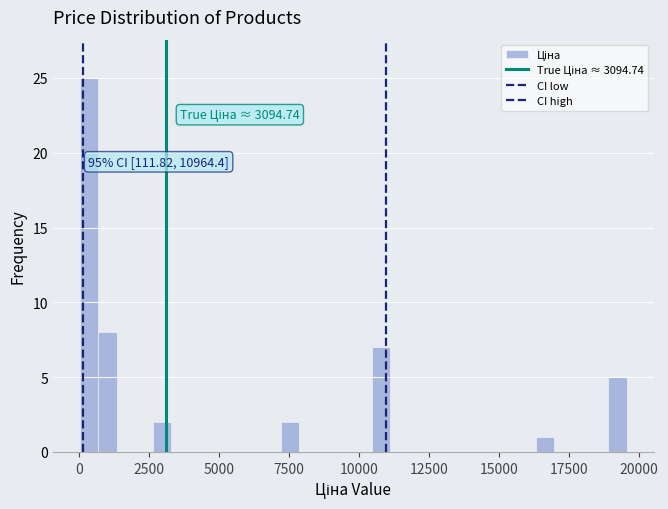

Read against the x-axis, roughly where is the centre of the tallest bar?

500